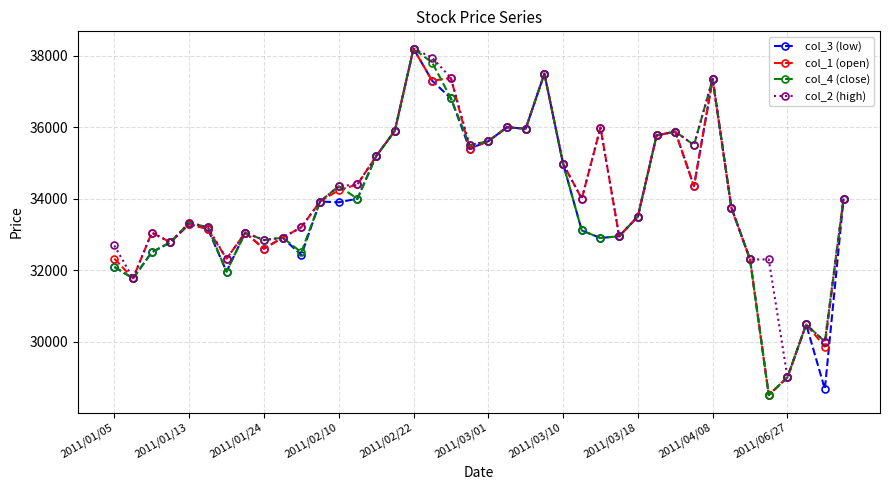

What is the value of the col_4 (close) point at the 34th from the left?

33750